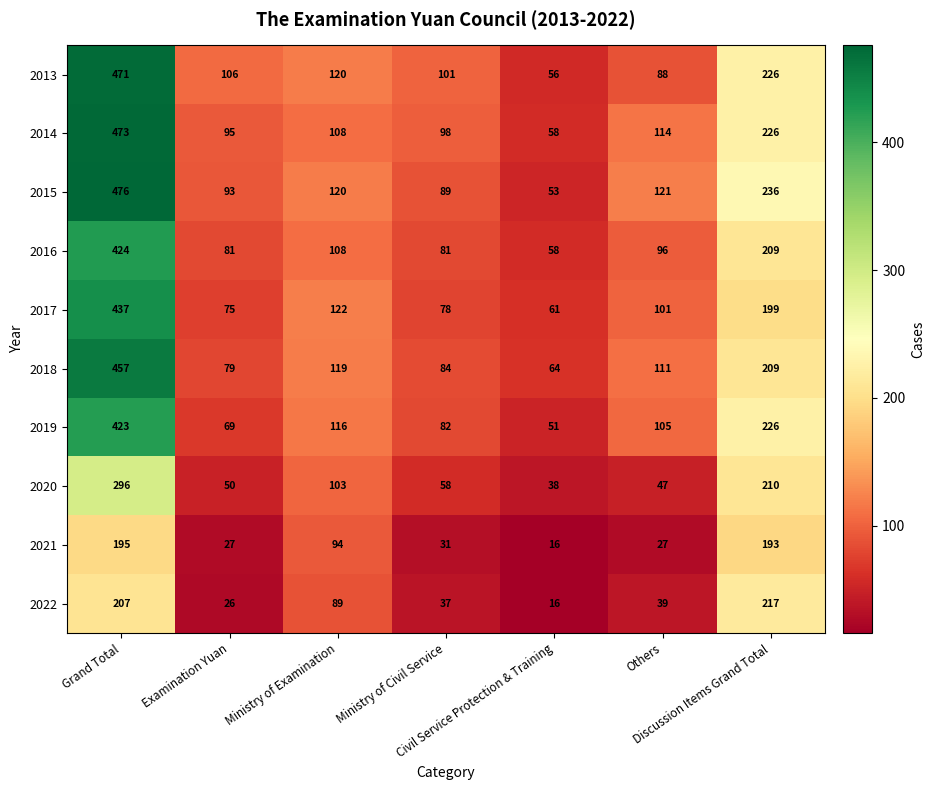

What is the difference between the maximum and minimum values in the 2015 series?

423